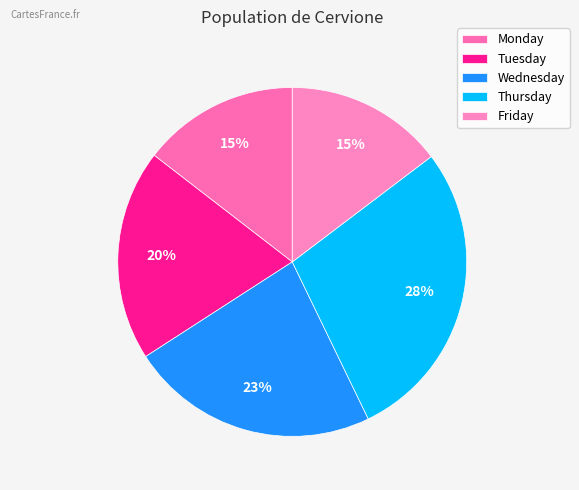

What is the smallest slice in the pie chart?

Monday